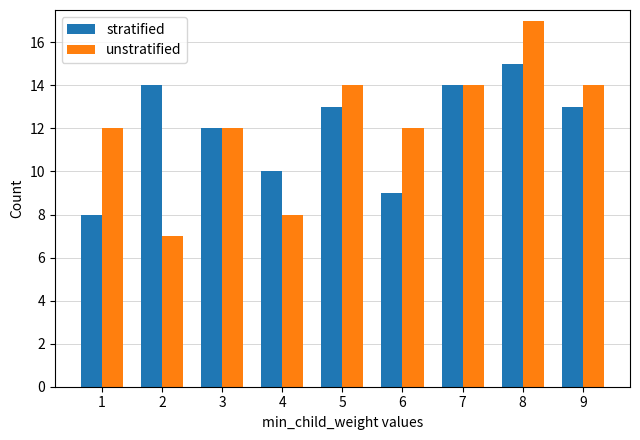

Reading left to right, transcribe all the data shown in this chart.

stratified: 8	14	12	10	13	9	14	15	13
unstratified: 12	7	12	8	14	12	14	17	14